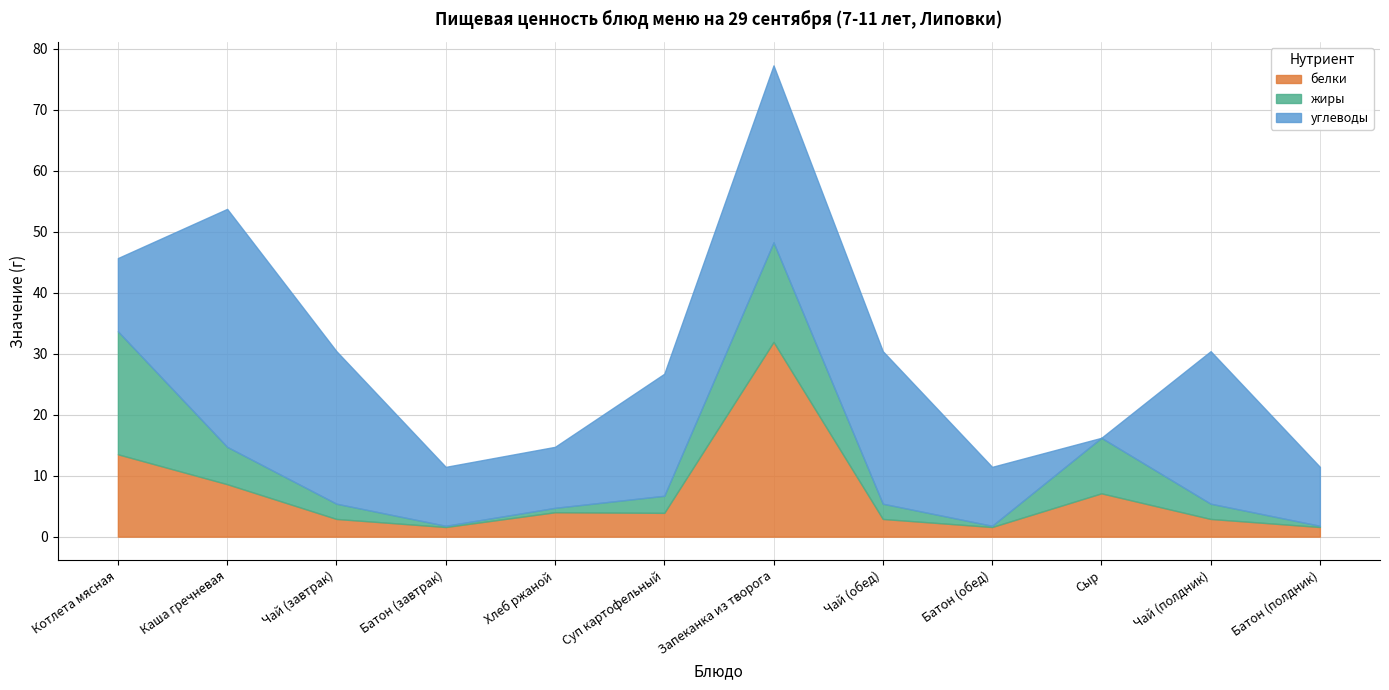

Rank the series by their maximum value, from highest to lowest.

углеводы, белки, жиры